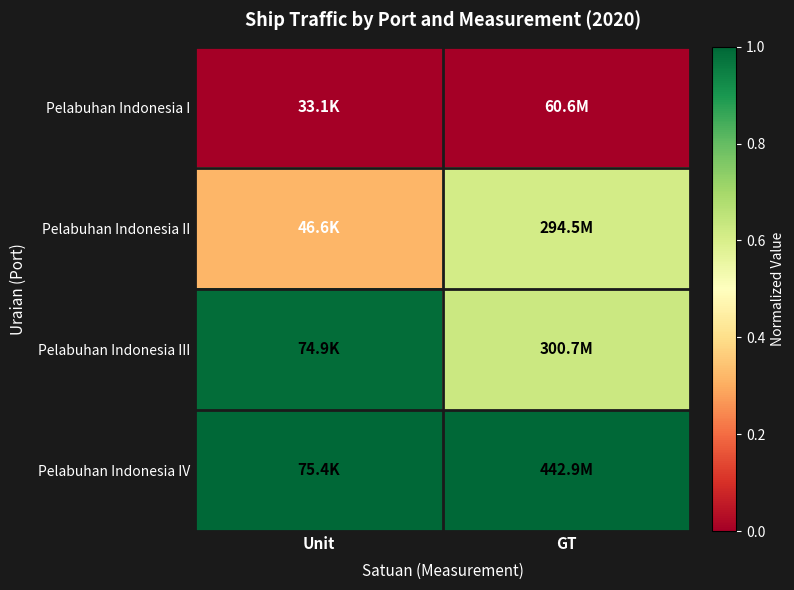

Rank the series by their average value, from lowest to highest.

Pelabuhan Indonesia I, Pelabuhan Indonesia II, Pelabuhan Indonesia III, Pelabuhan Indonesia IV